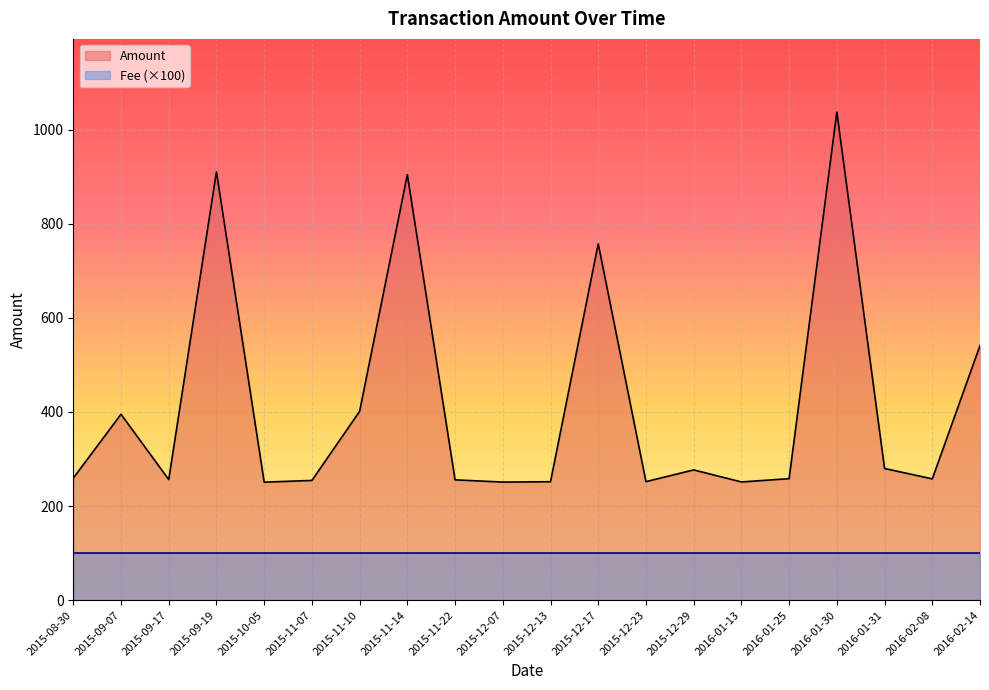

What is the label of the 12th point from the left?

2015-12-17